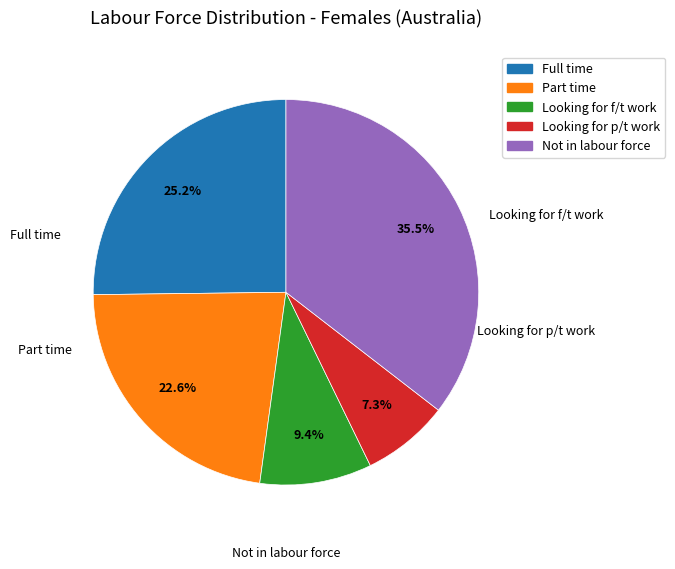

Does Part time represent more than half of the total?

No